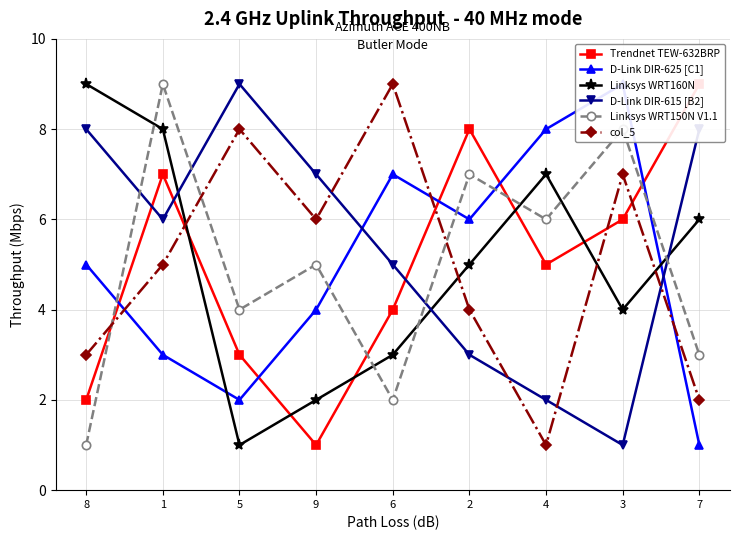

At how many categories does at least one series exceed 3?

9